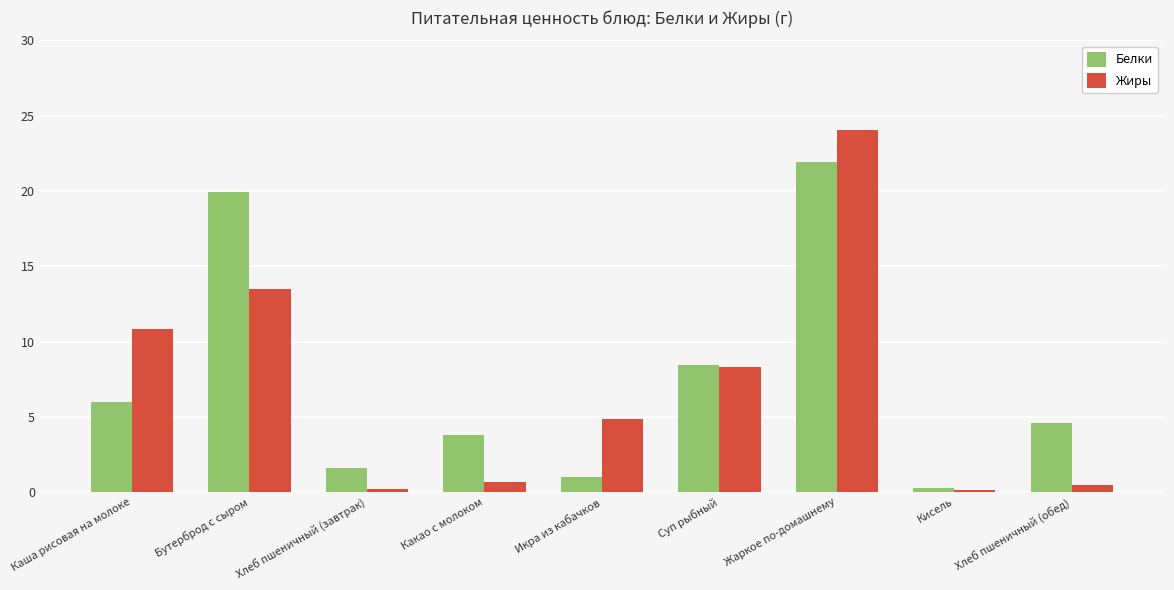

At Какао с молоком, list the series in order from smallest to largest.

Жиры, Белки